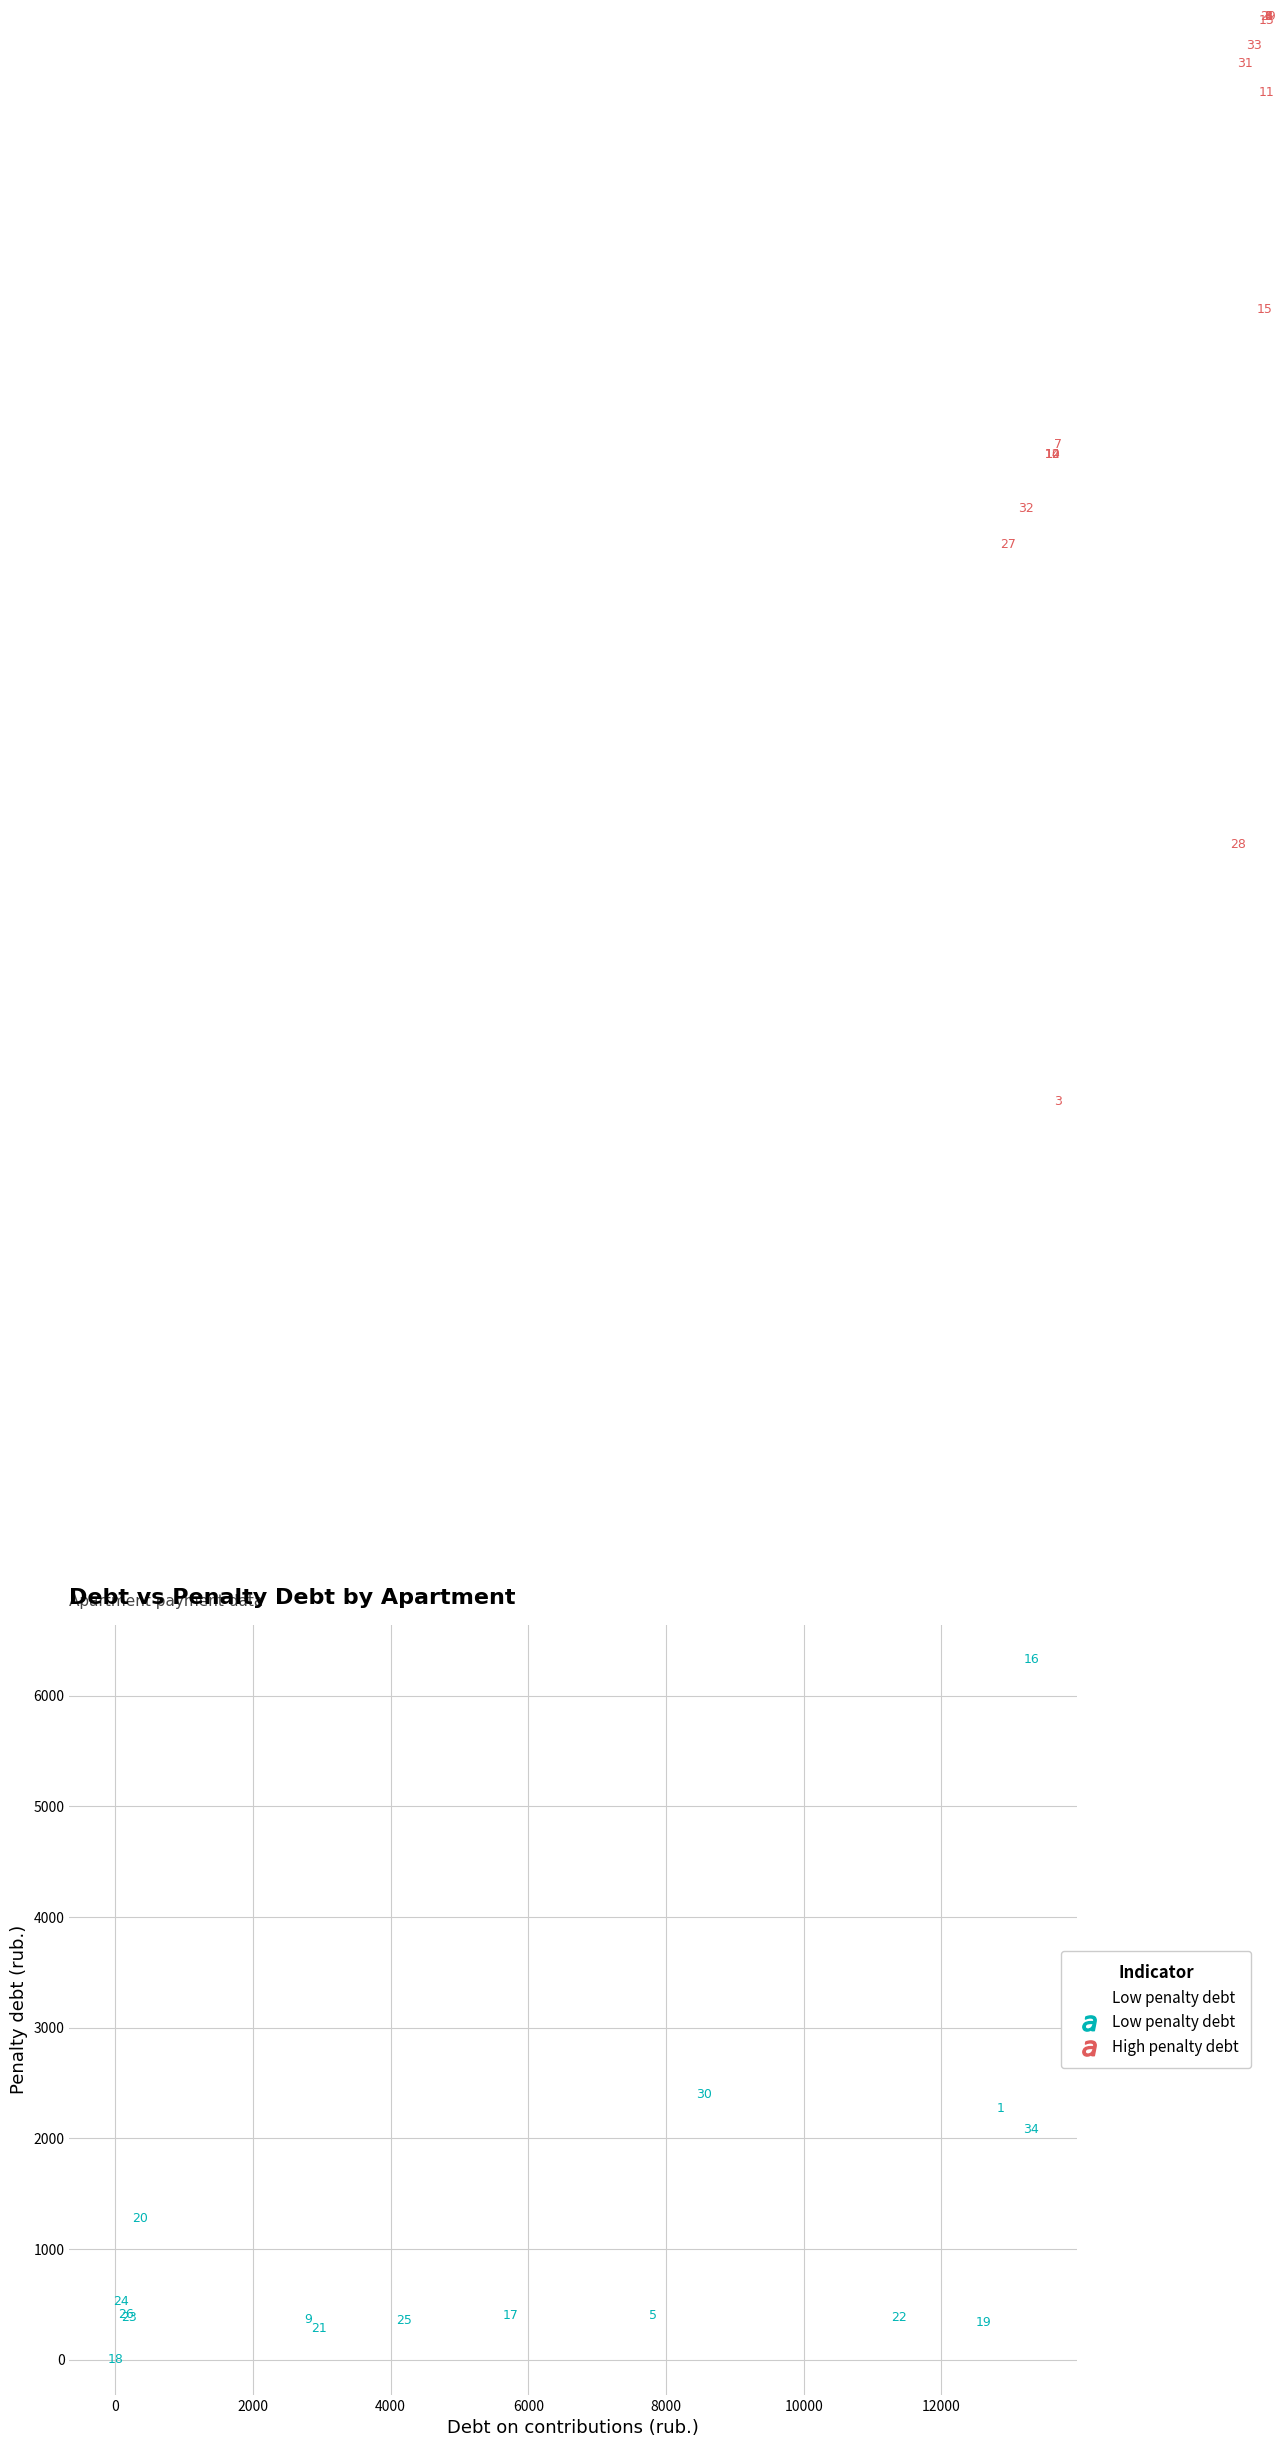

What Y value in the scatter plot is closest to 3163?

2402.2